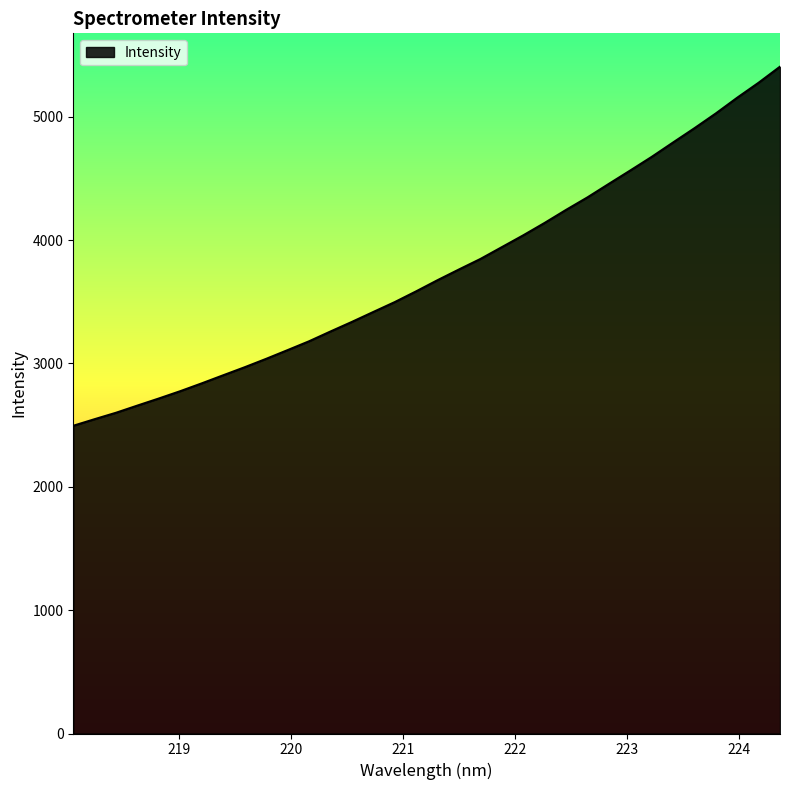

What is the maximum value shown in the chart?

5405.3